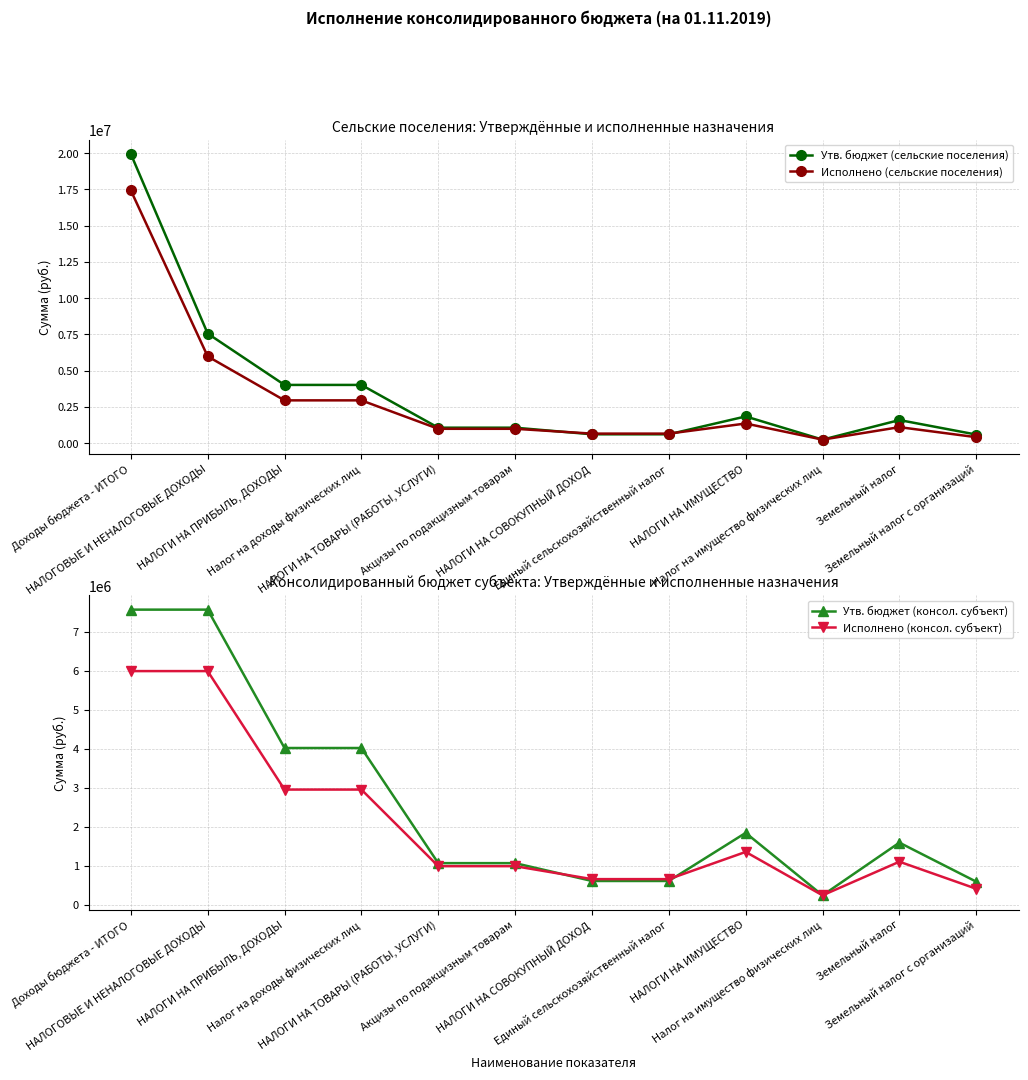

Reading right to left, extract all data points from this chart.

Утв. бюджет (сельские поселения): 600000.0	1600000.0	250000.0	1850000.0	618000.0	618000.0	1074800.0	1074800.0	4022900.0	4022900.0	7565700.0	19950000.0
Исполнено (сельские поселения): 418853.9	1111553.5	250510.6	1362064.1	665474.8	665474.8	997189.7	997189.7	2958636.6	2958636.6	5992090.1	17438902.1
Утв. бюджет (консол. субъект): 600000.0	1600000.0	250000.0	1850000.0	618000.0	618000.0	1074800.0	1074800.0	4022900.0	4022900.0	7565700.0	7565700.0
Исполнено (консол. субъект): 418853.9	1111553.5	250510.6	1362064.1	665474.8	665474.8	997189.7	997189.7	2958636.6	2958636.6	5992090.1	5992090.1